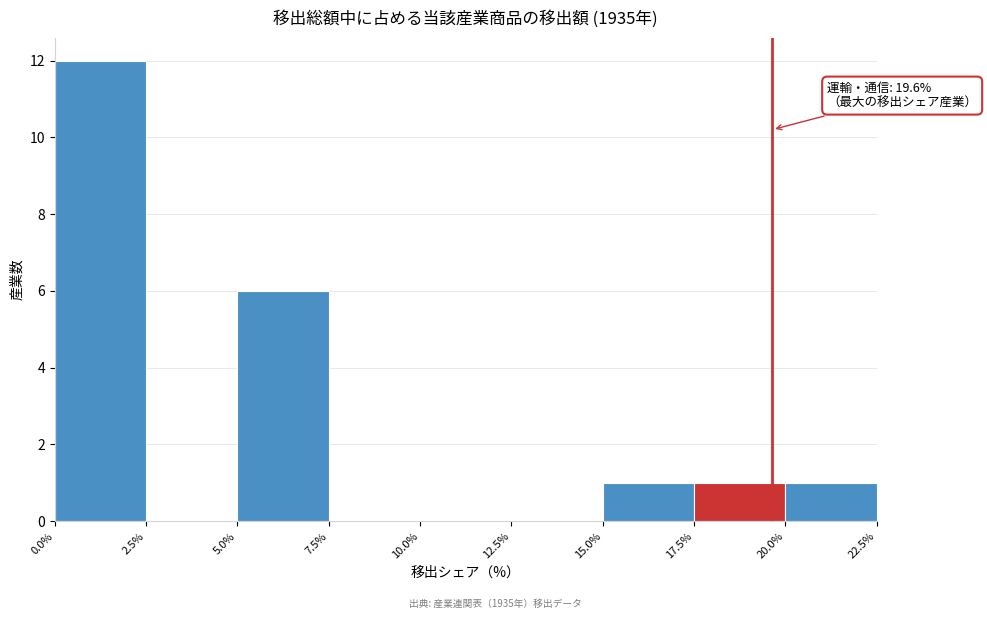

Over which range of the x-axis is the bar tallest?

0.0% to 2.5%